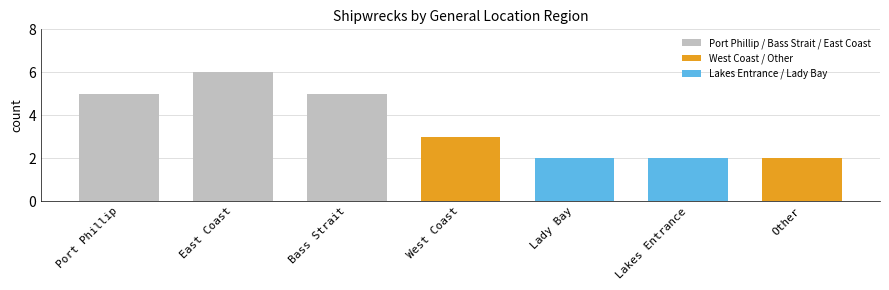

True or false: the data shows 5 at Bass Strait.

True